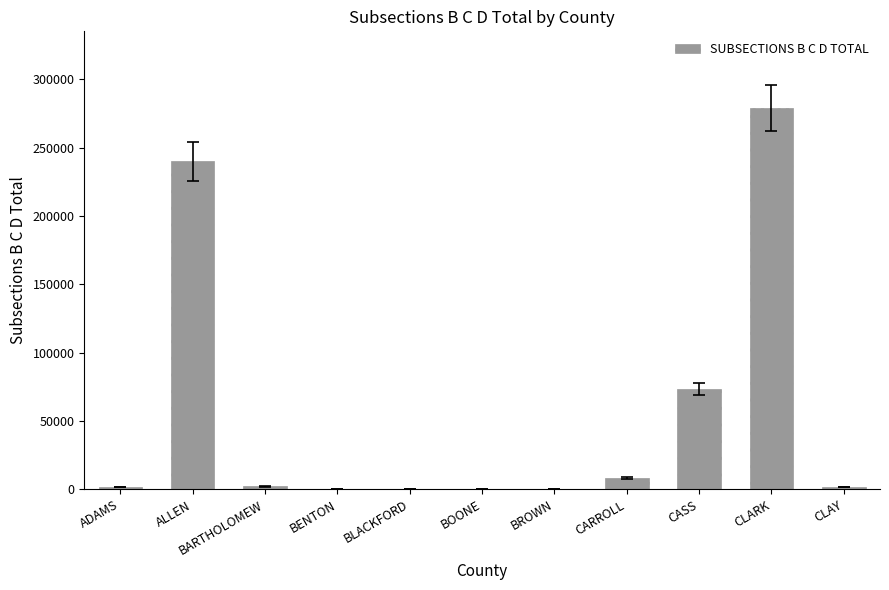

What is the change in value from BENTON to CLARK?

+279139.8